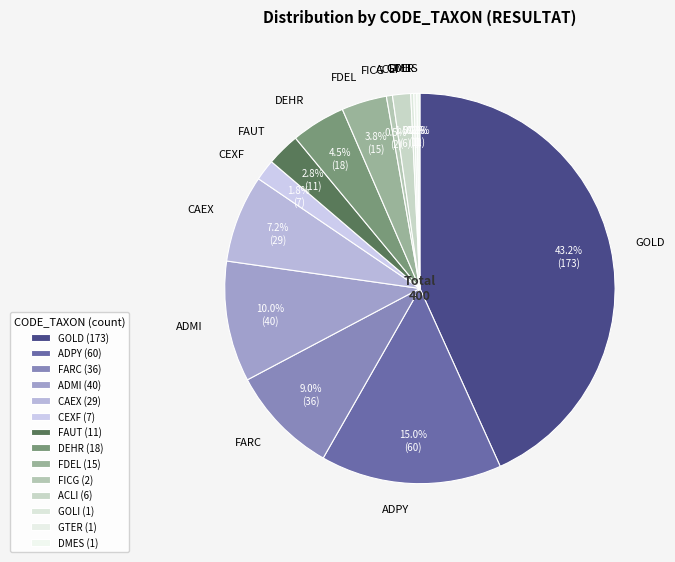

Do ADPY and CEXF together represent more than half of the pie?

No